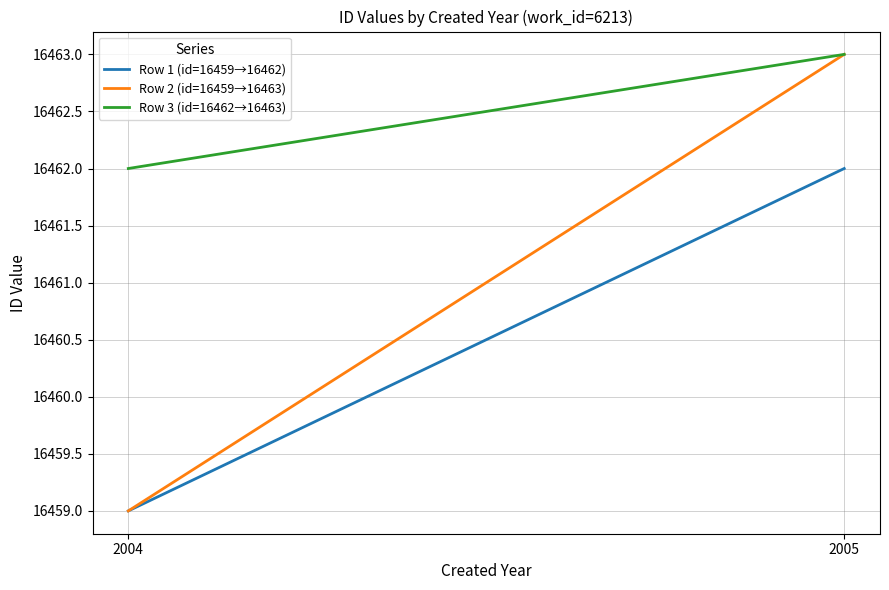

Rank the series by their average value, from lowest to highest.

Row 1 (id=16459→16462), Row 2 (id=16459→16463), Row 3 (id=16462→16463)